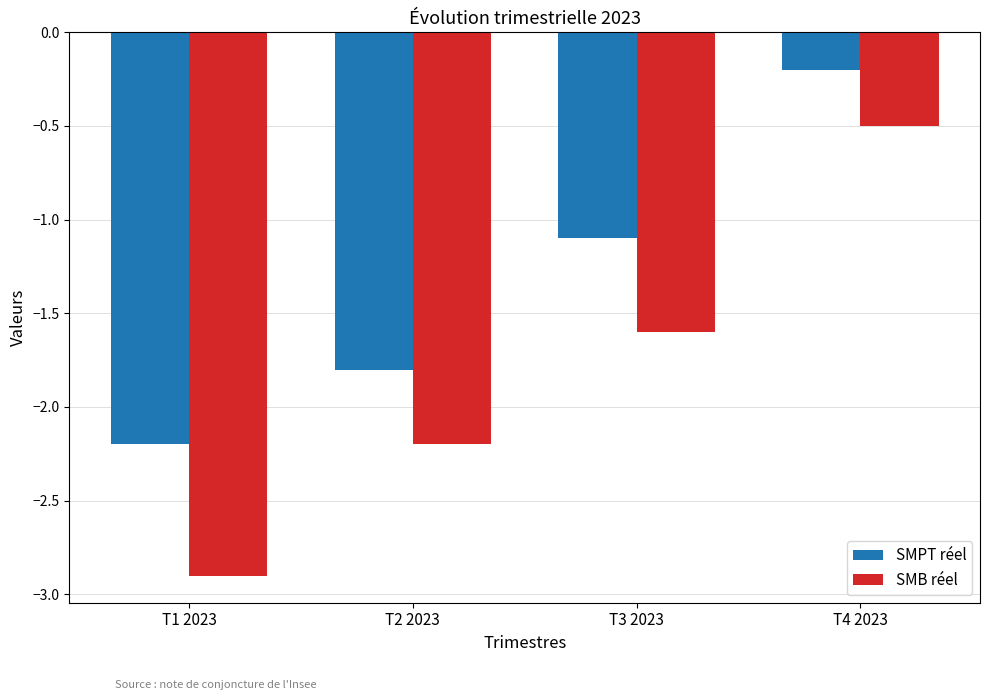

Which label corresponds to the largest value in the chart?

T4 2023